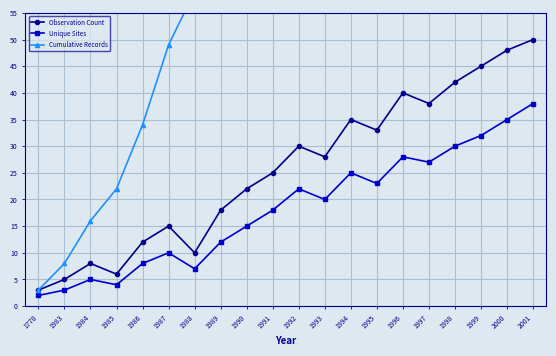

What is the value of the Unique Sites point at the 4th from the left?

4